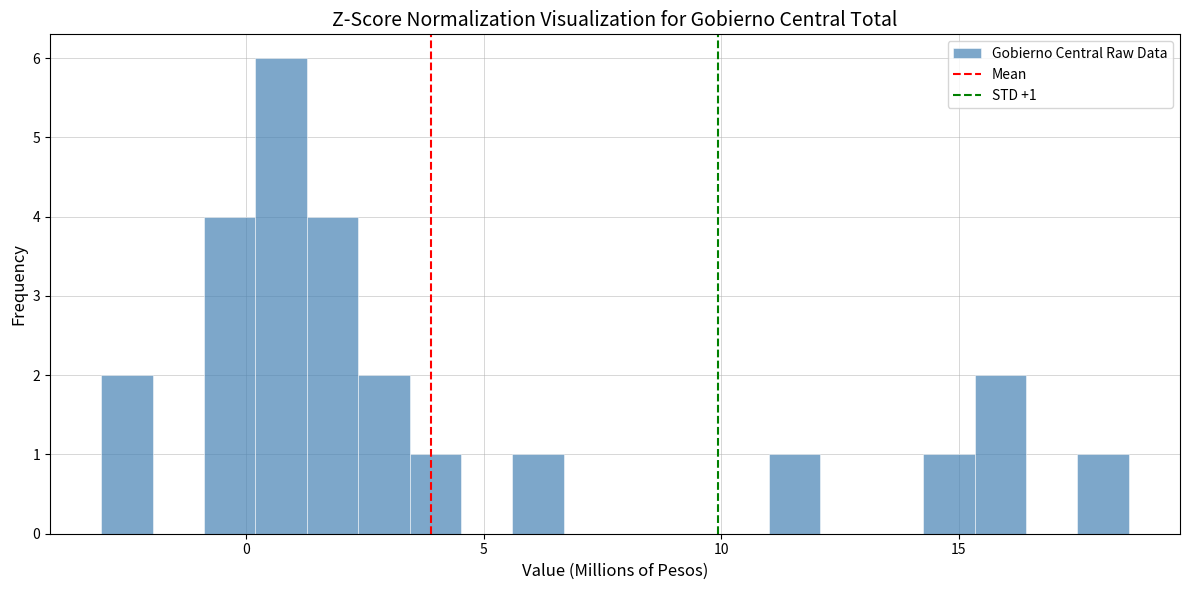

Around what value on the x-axis is the tallest bar? Give the approximate position of its centre, as read against the axis.

0.5